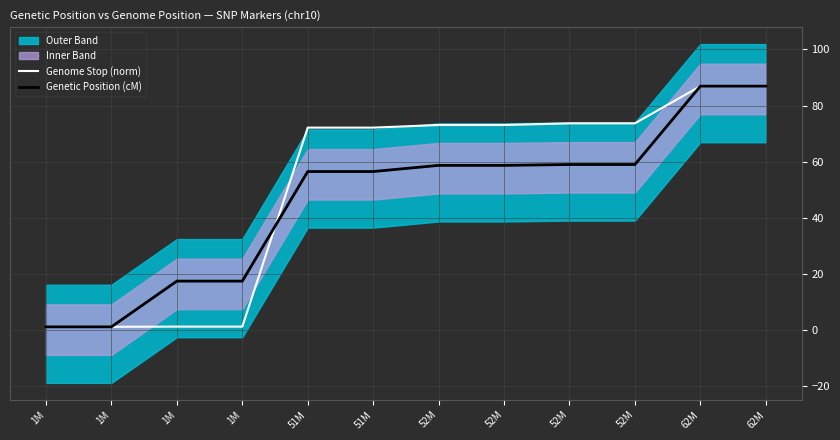

Reading right to left, list all the values displayed in this chart.

Genome Stop (norm): 62M=86.9	62M=86.9	52M=73.7	52M=73.7	52M=73.1	52M=73.1	51M=72.1	51M=72.1	1M=1.2	1M=1.2	1M=1.1	1M=1.1
Genetic Position (cM): 62M=86.9	62M=86.9	52M=59.0	52M=59.0	52M=58.7	52M=58.7	51M=56.5	51M=56.5	1M=17.4	1M=17.4	1M=1.1	1M=1.1